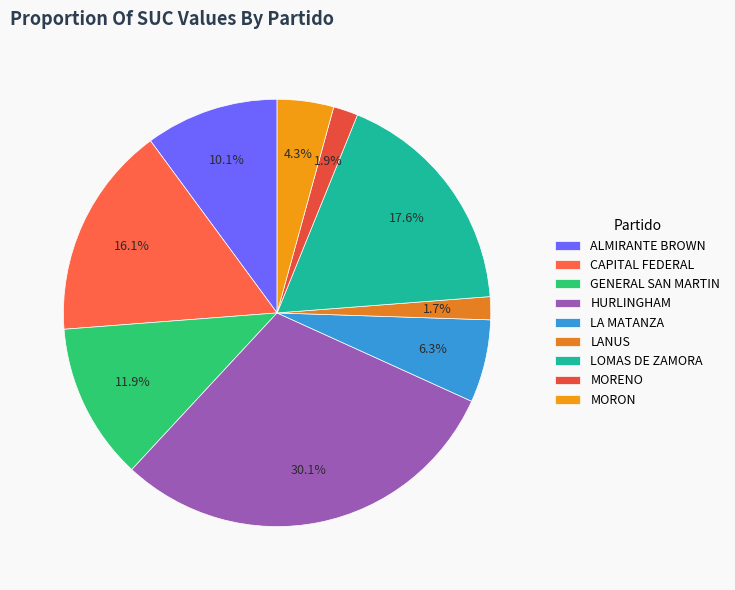

How many segments does this pie chart have?

9